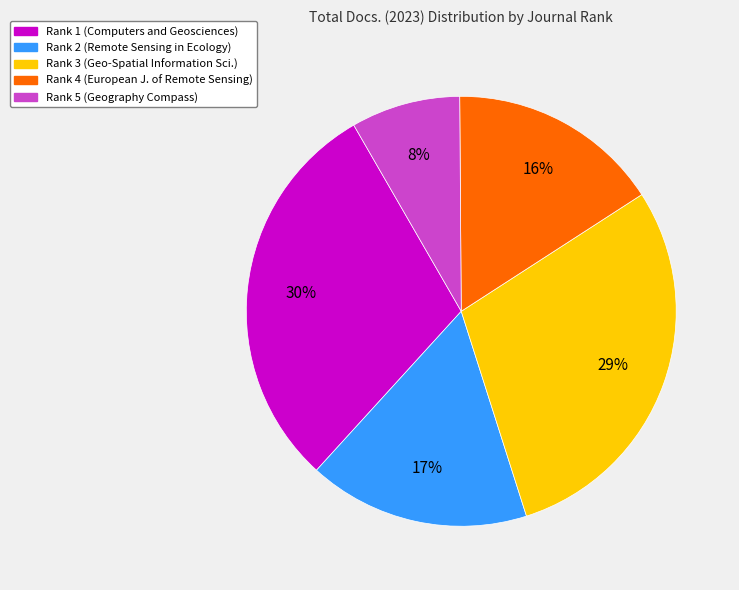

Does Rank 3 (Geo-Spatial Information Sci.) represent more than half of the total?

No